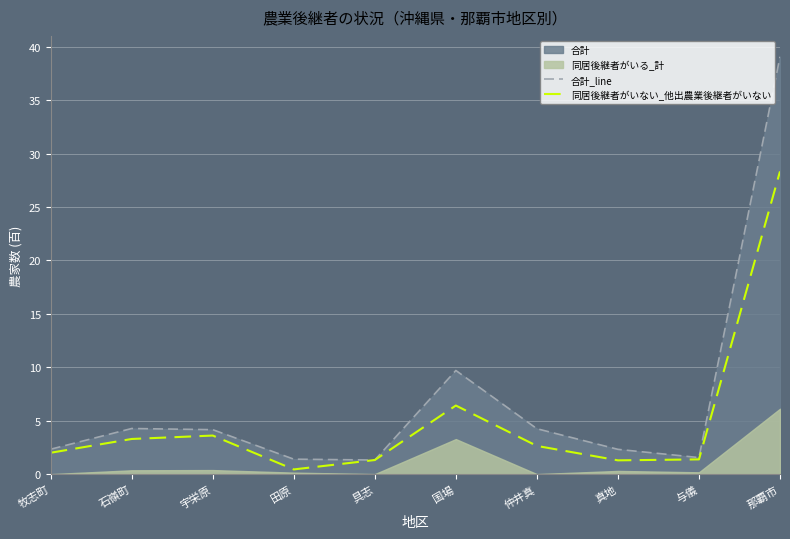

The 合計_line series shows 0.8 at 与儀. True or false?

False